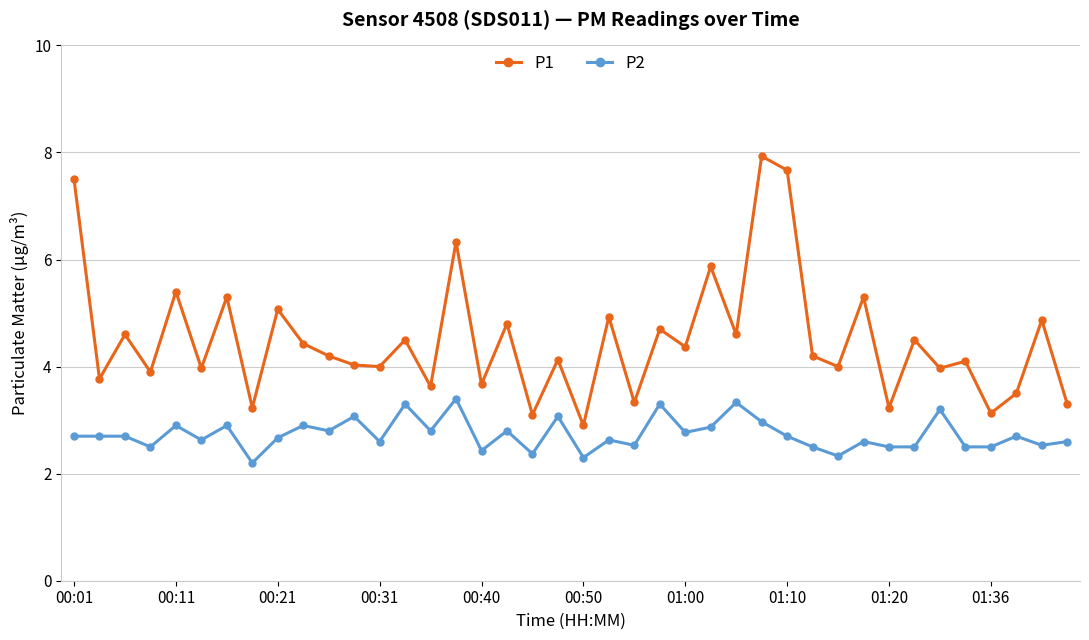

True or false: P1 and P2 intersect in this chart.

False